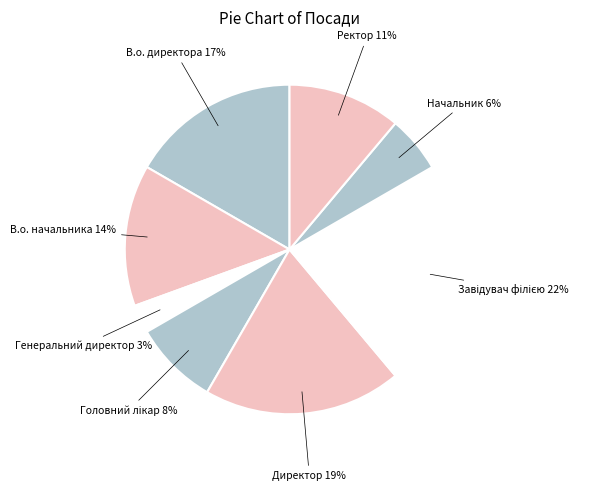

What is the largest slice in the pie chart?

Завідувач філією